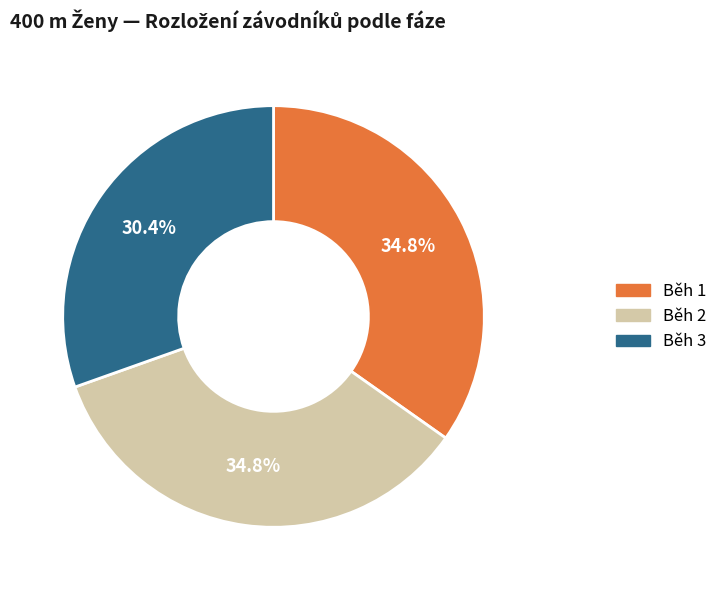

What is the smallest slice in the pie chart?

Běh 3